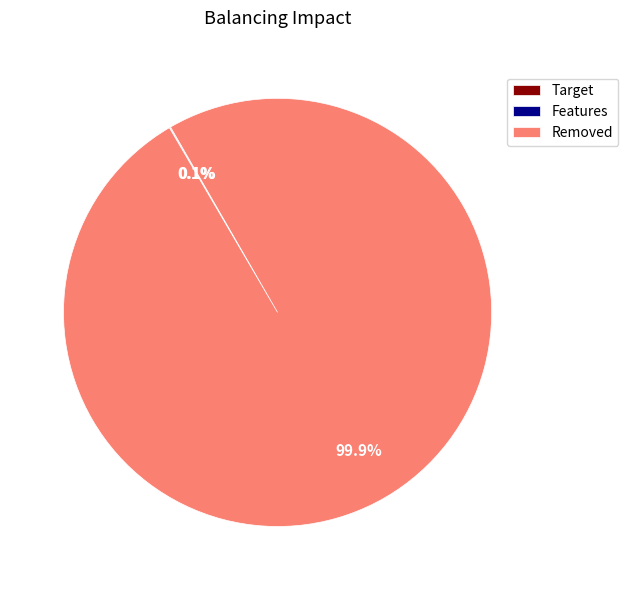

Which slice is the largest?

Removed